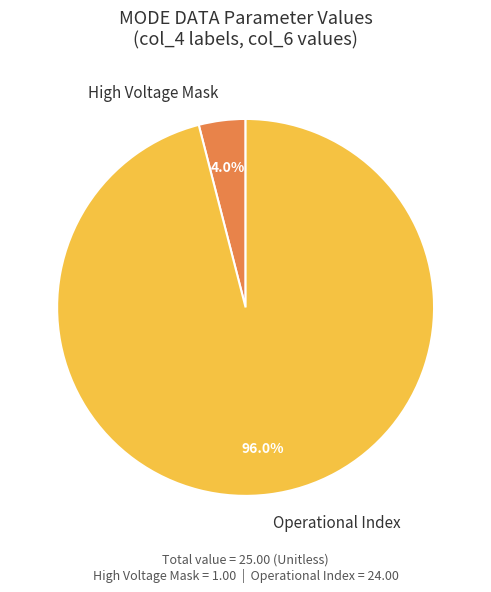

What is the total percentage of High Voltage Mask and Operational Index?

100.0%